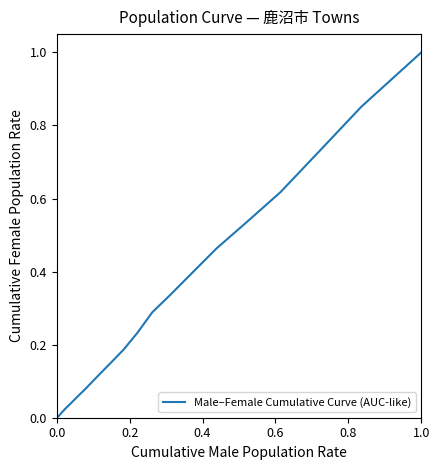

Does the chart have visible grid lines?

No